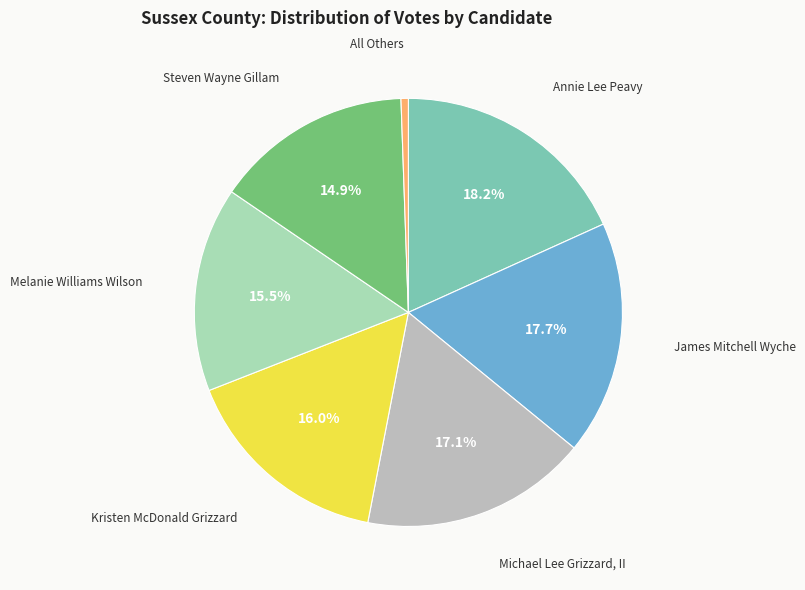

How many slices are in this pie chart?

7